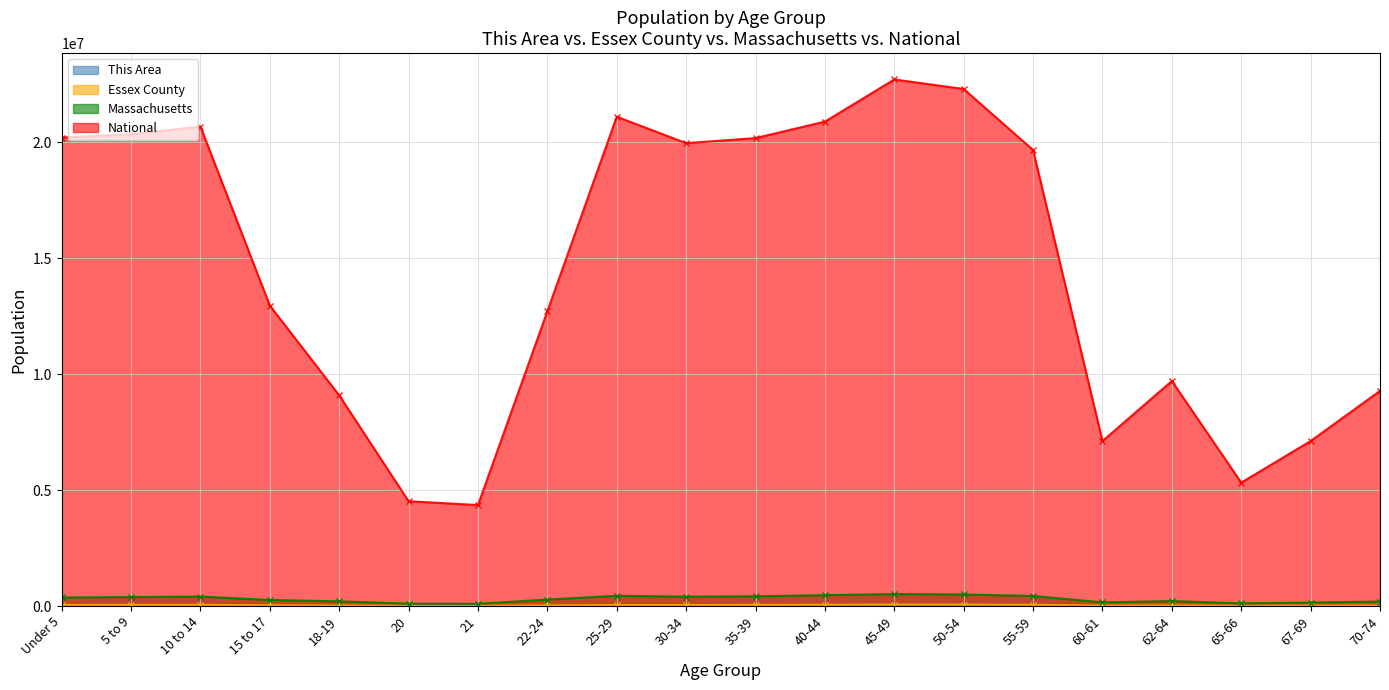

How many values in the Massachusetts series exceed 367087?

9